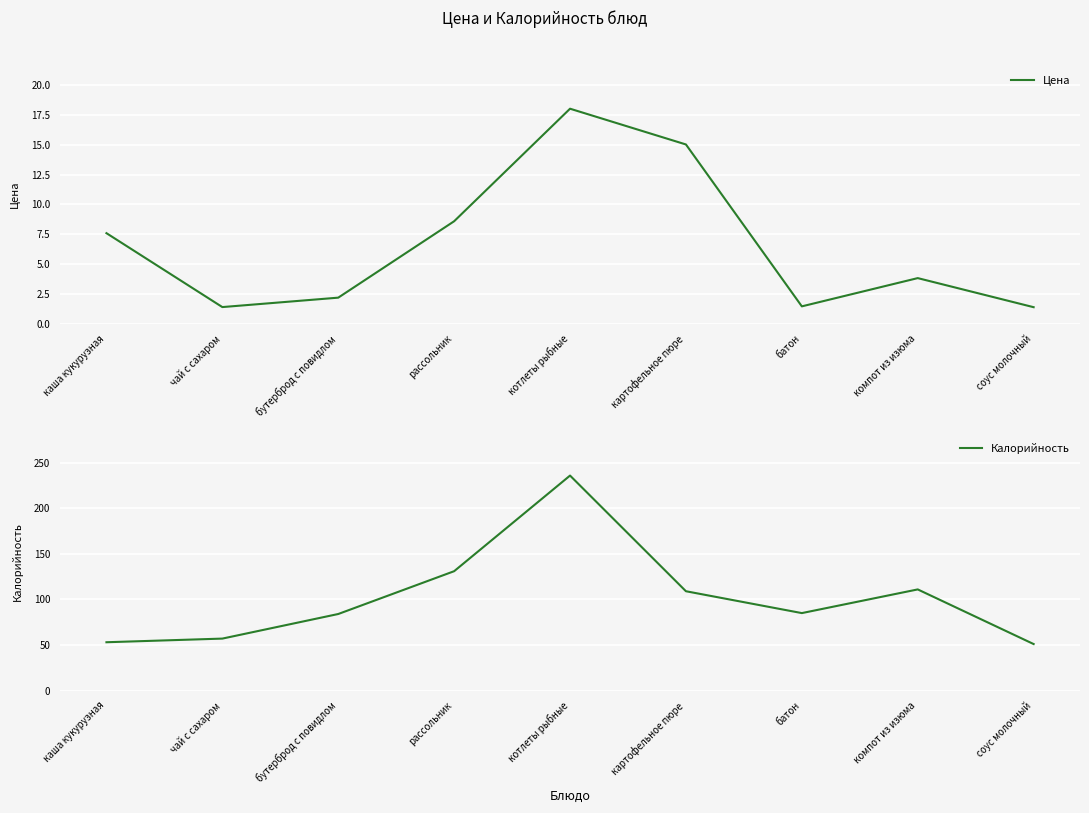

At which category does Калорийность reach its first local peak?

котлеты рыбные